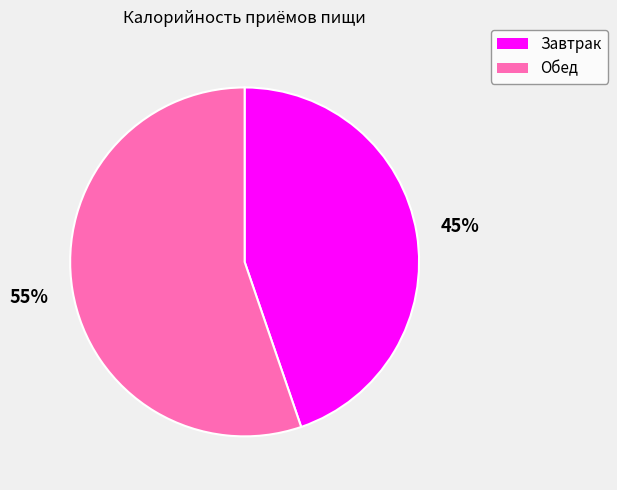

To the nearest percent, what percentage of the pie is Обед?

55%